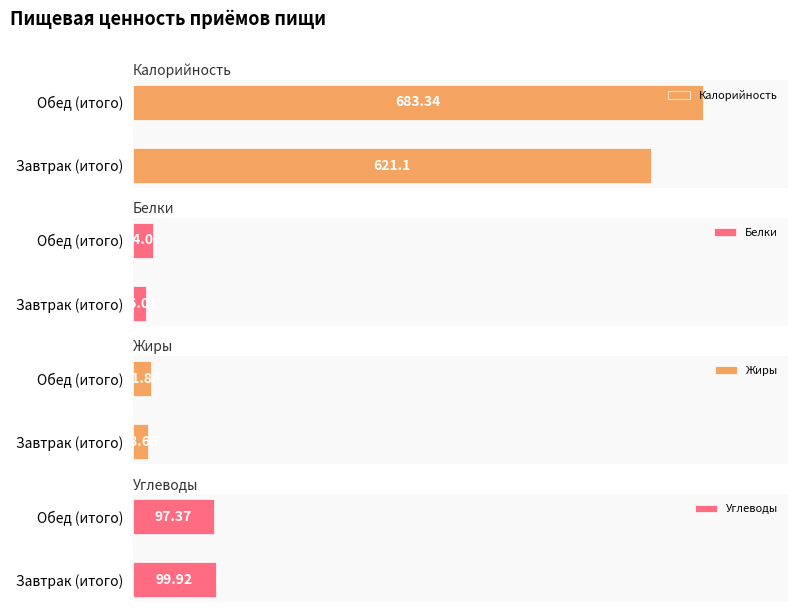

What is the difference between the highest and lowest values at Обед (итого)?

661.5